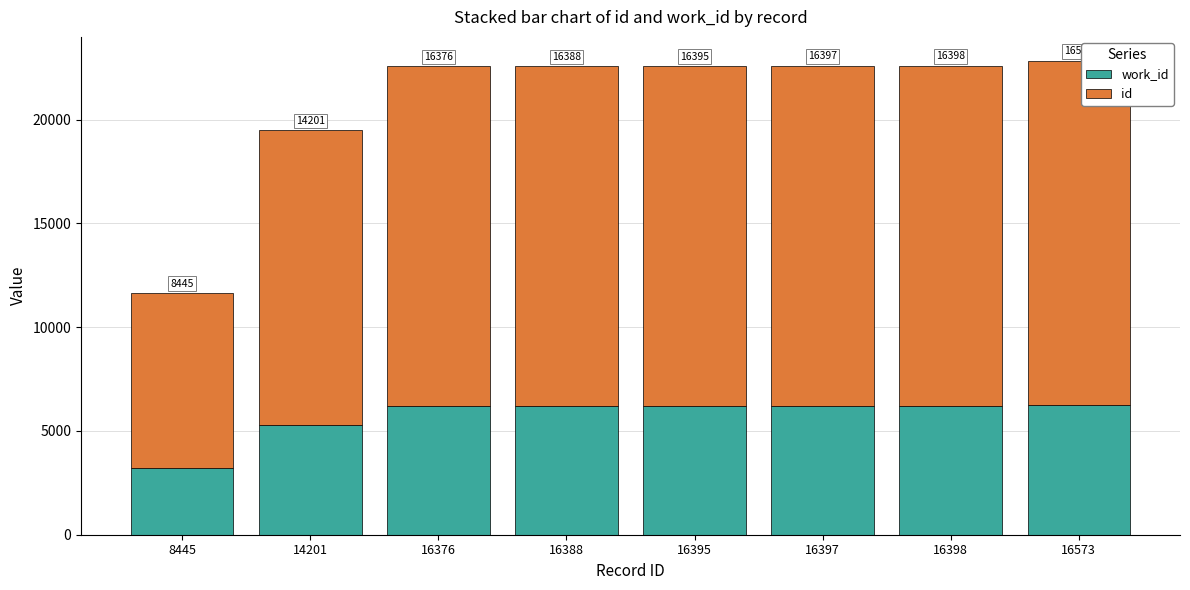

Count the number of data series in this chart.

2